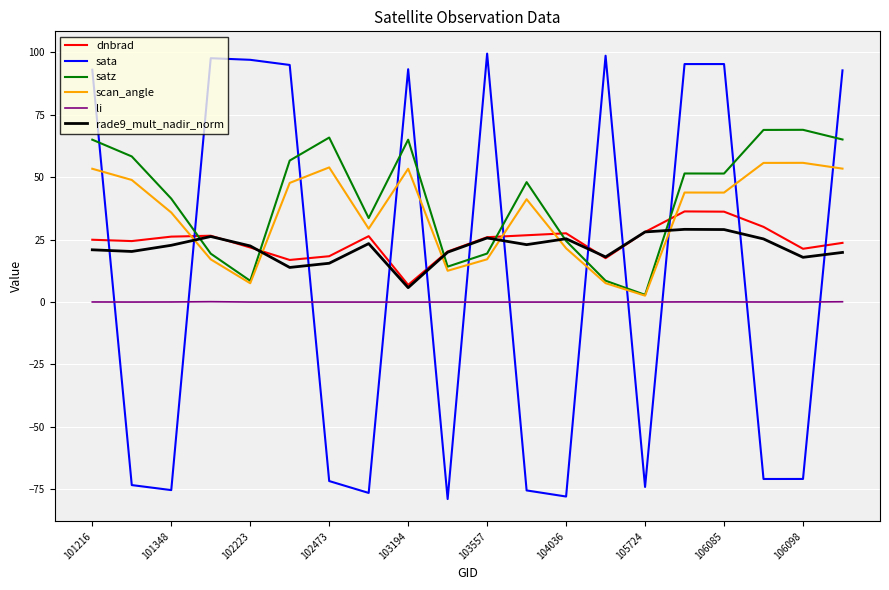

What is the difference between the maximum and minimum values in the dnbrad series?

29.4